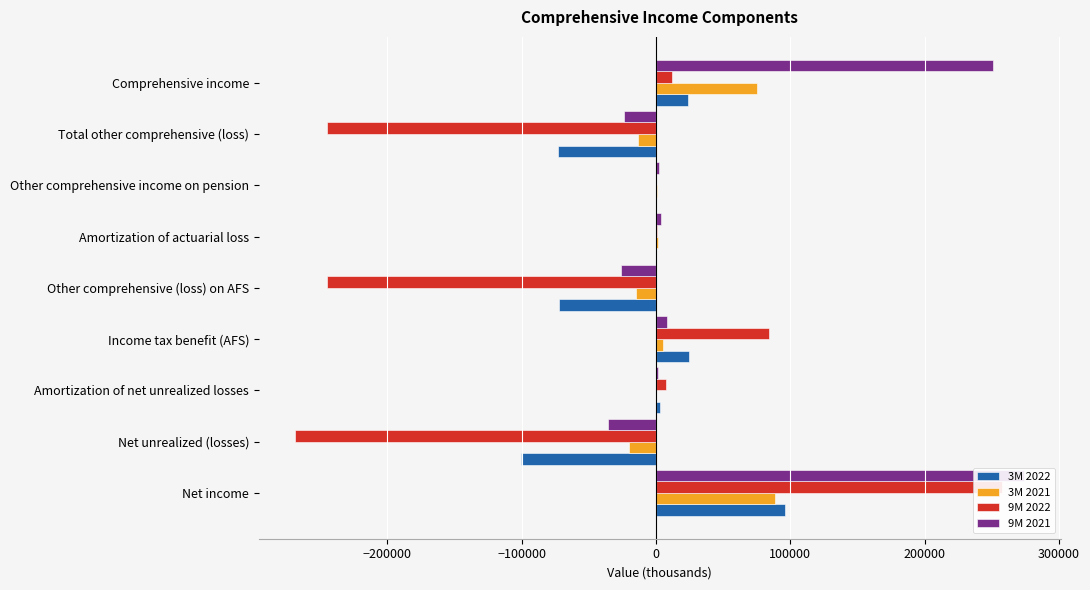

What is the highest value of the 3M 2021 series?

88809